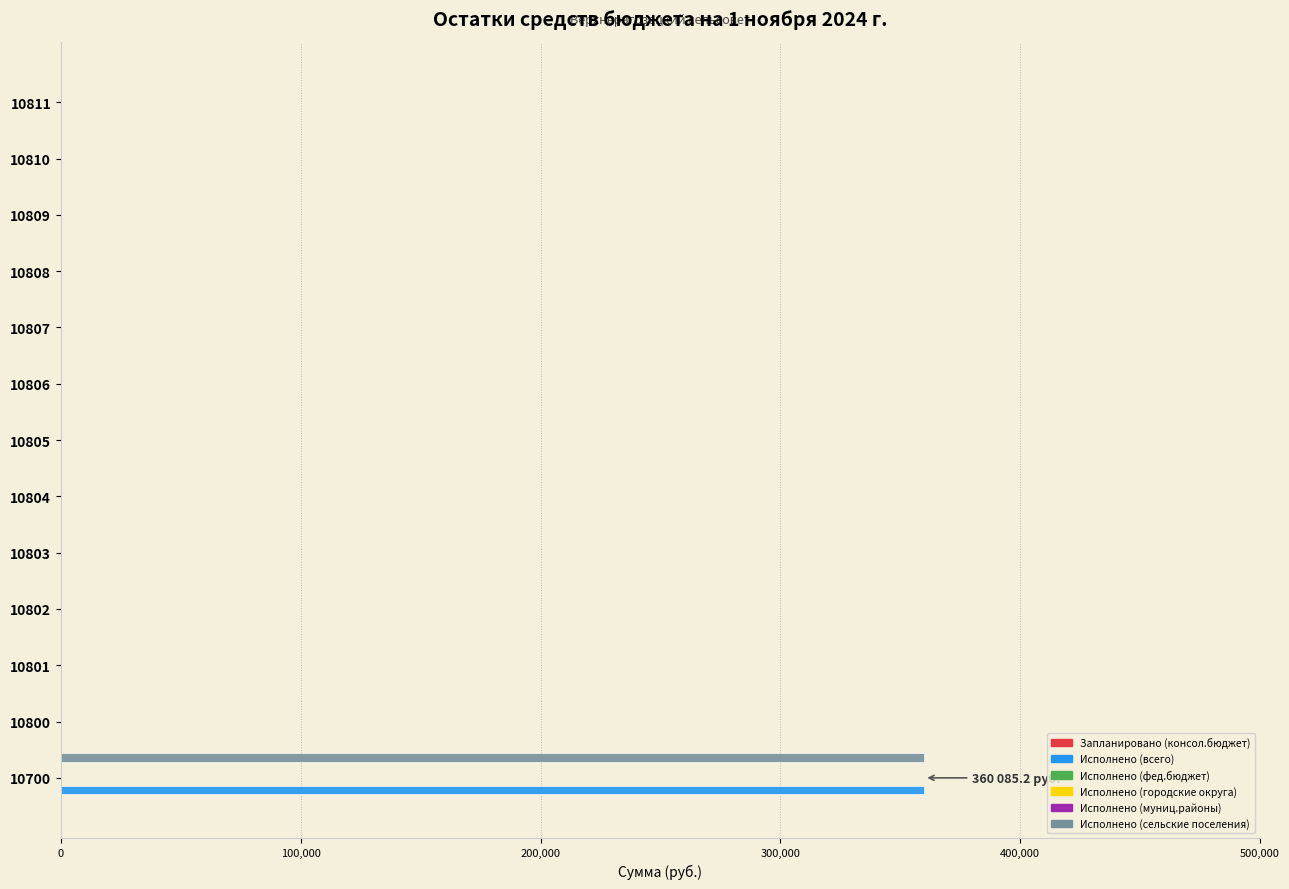

Which series has the largest range (max minus min)?

Исполнено (всего)